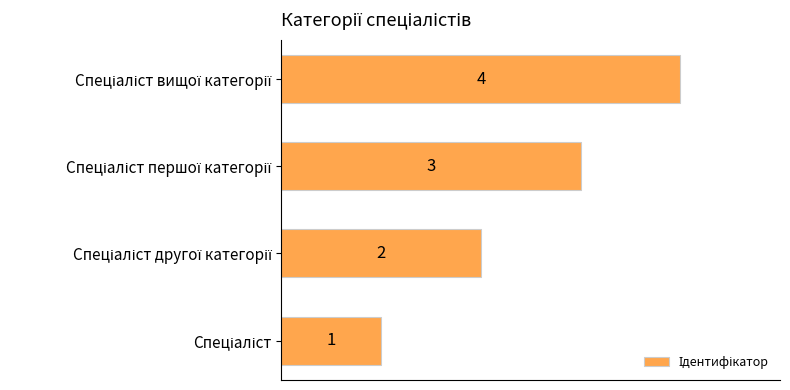

What is the greatest value displayed?

4